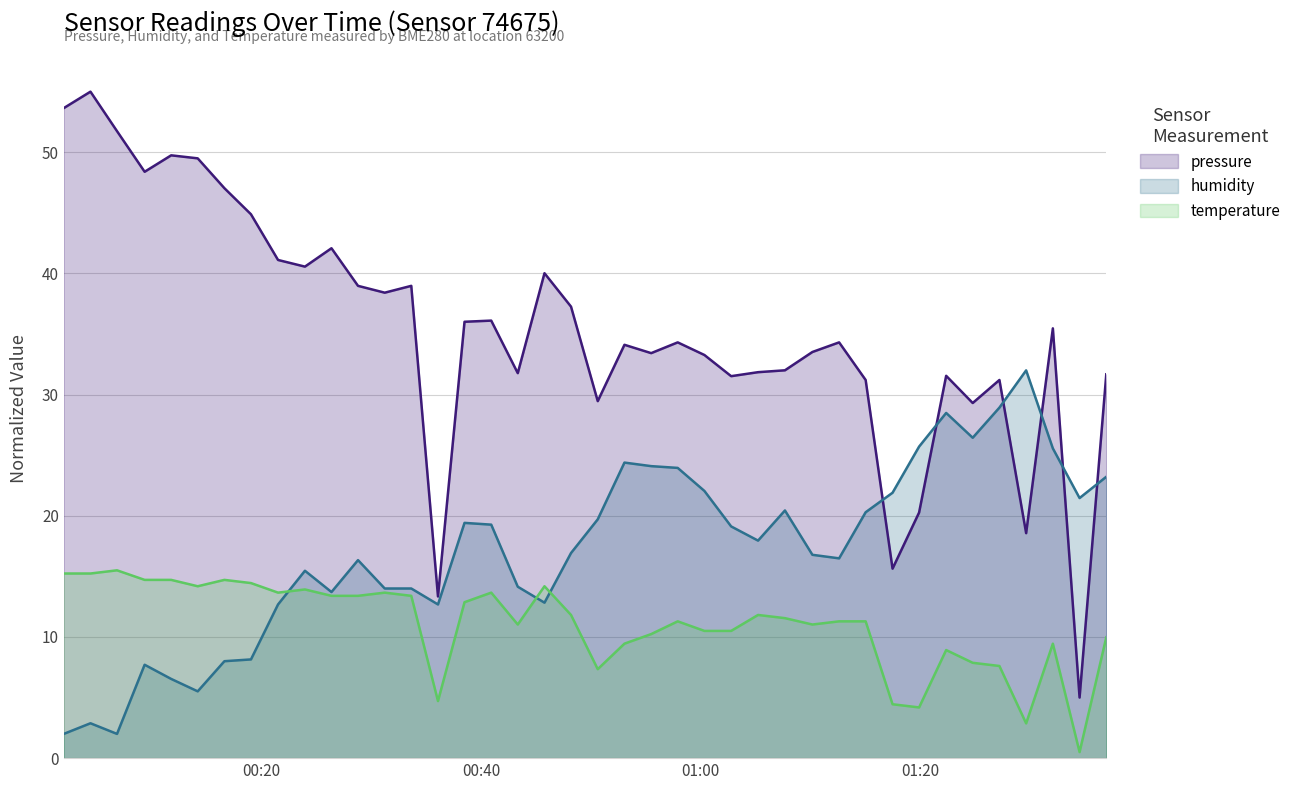

Which series has the largest total across all categories?

pressure